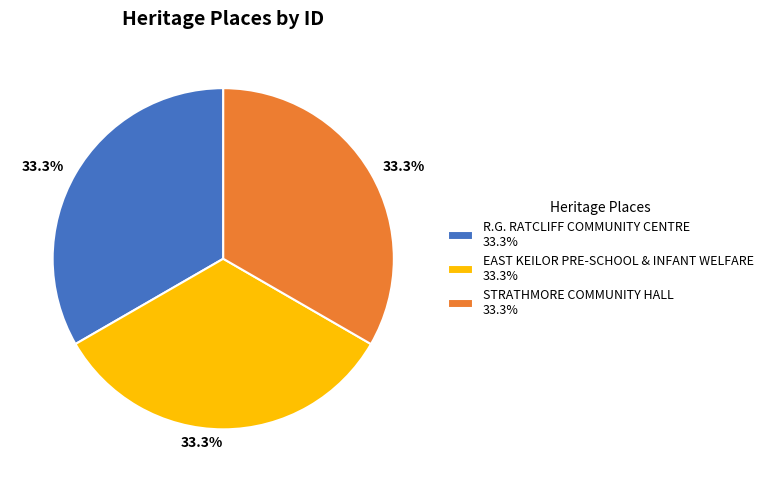

Does EAST KEILOR PRE-SCHOOL & INFANT WELFARE 33.3% account for over 50% of the chart?

No